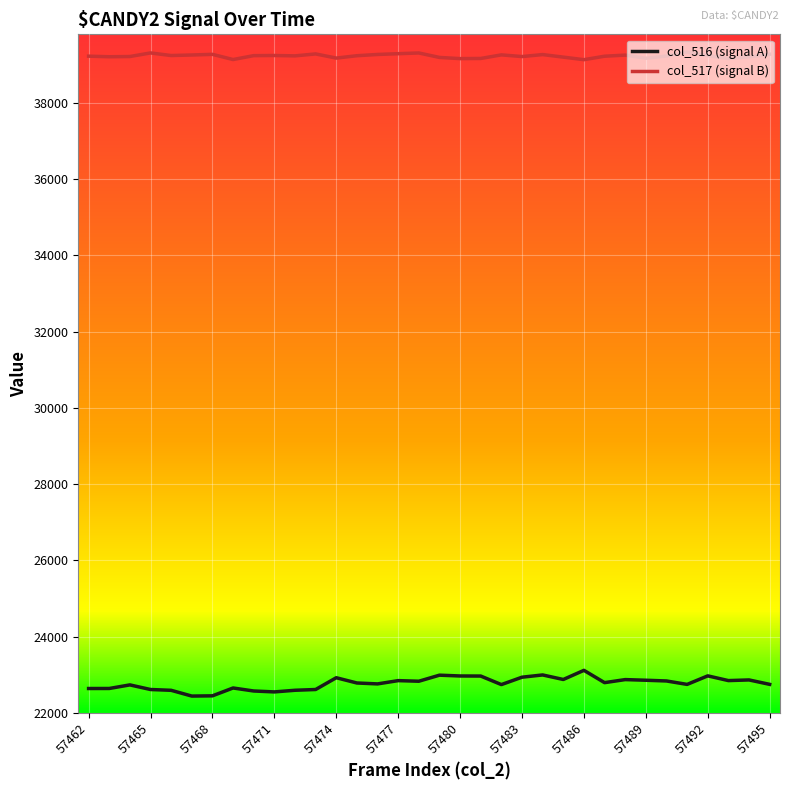

At how many categories does at least one series exceed 37562?

34